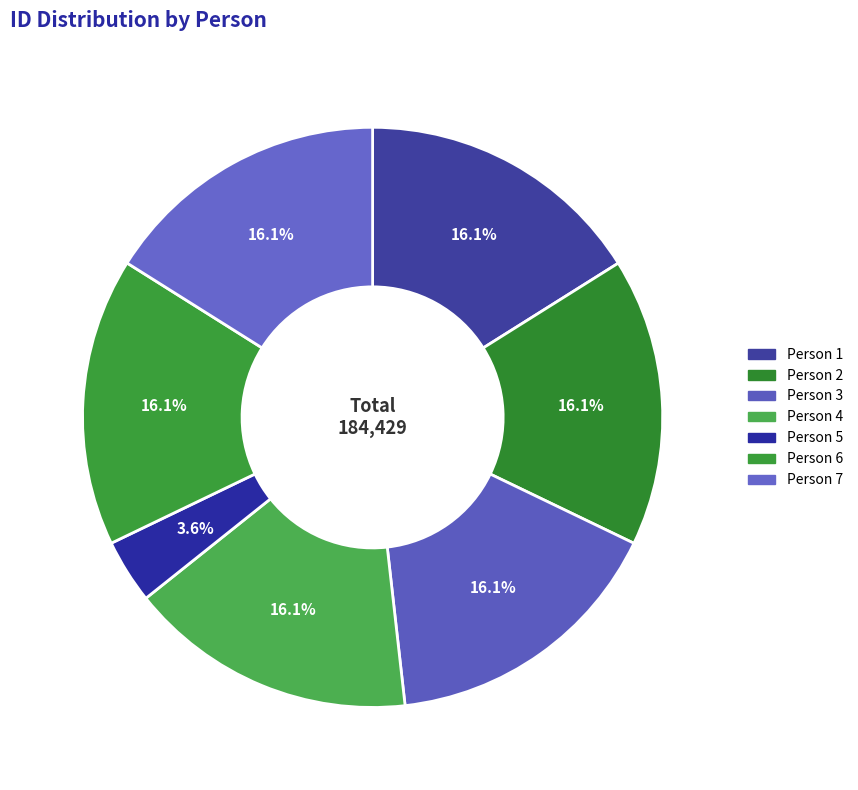

Is ილარიონ ივანეს ძე მახარაძე the majority of the pie?

No